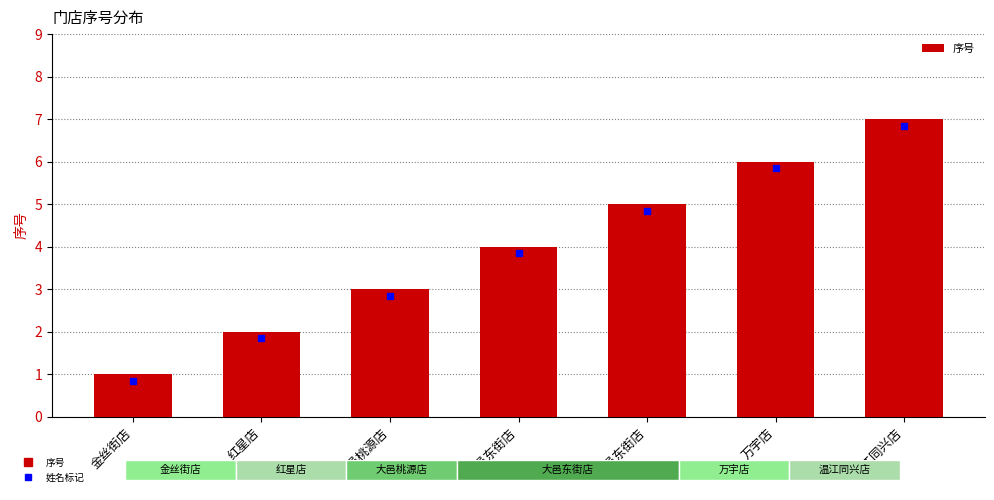

What is the smallest value displayed?

1